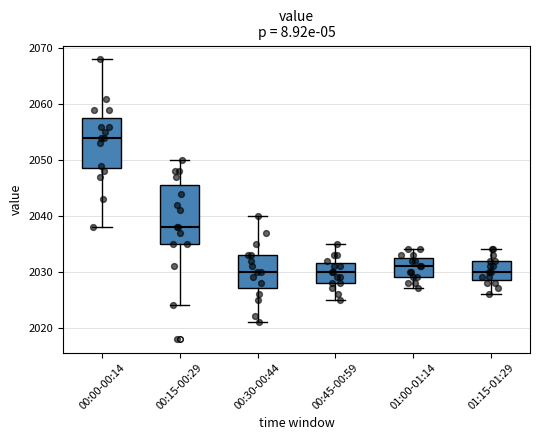

Which box's median line is the highest?

00:00-00:14